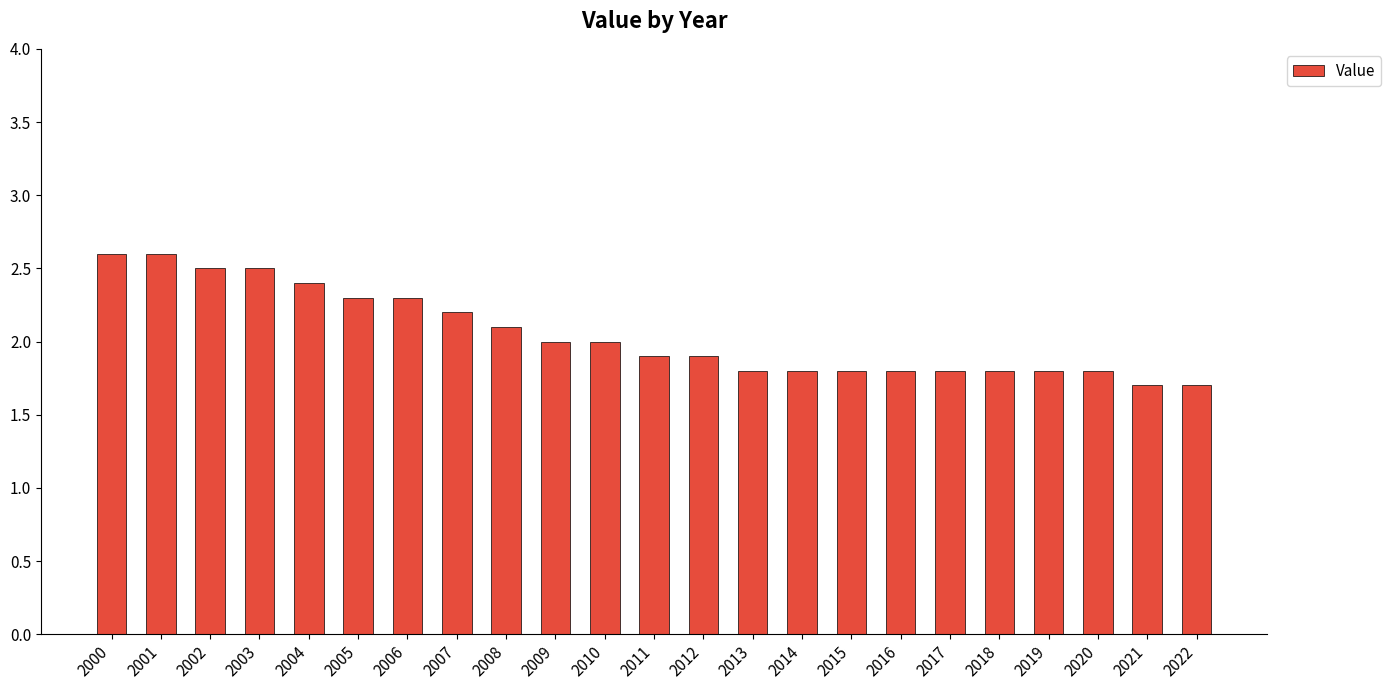

What is the maximum value shown in the chart?

2.6